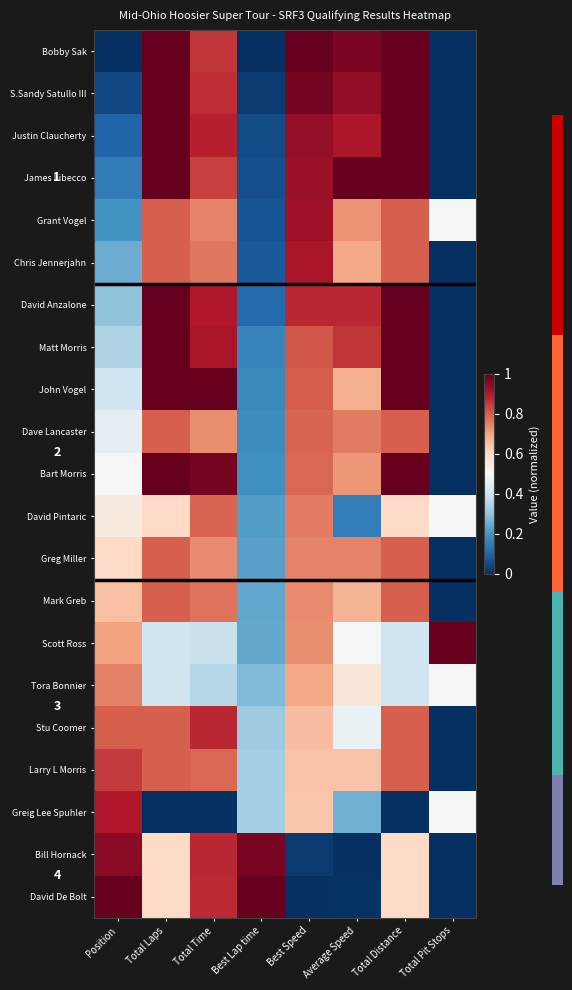

What is the difference between the Bart Morris values at Position and Average Speed?

0.2